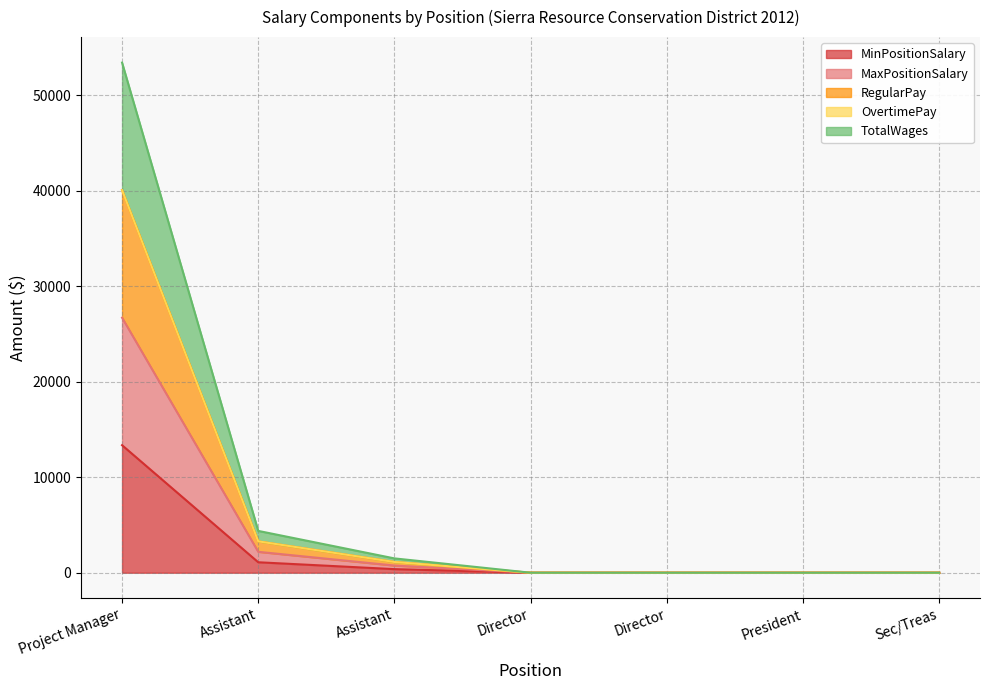

The RegularPay series shows 13367 at President. True or false?

False